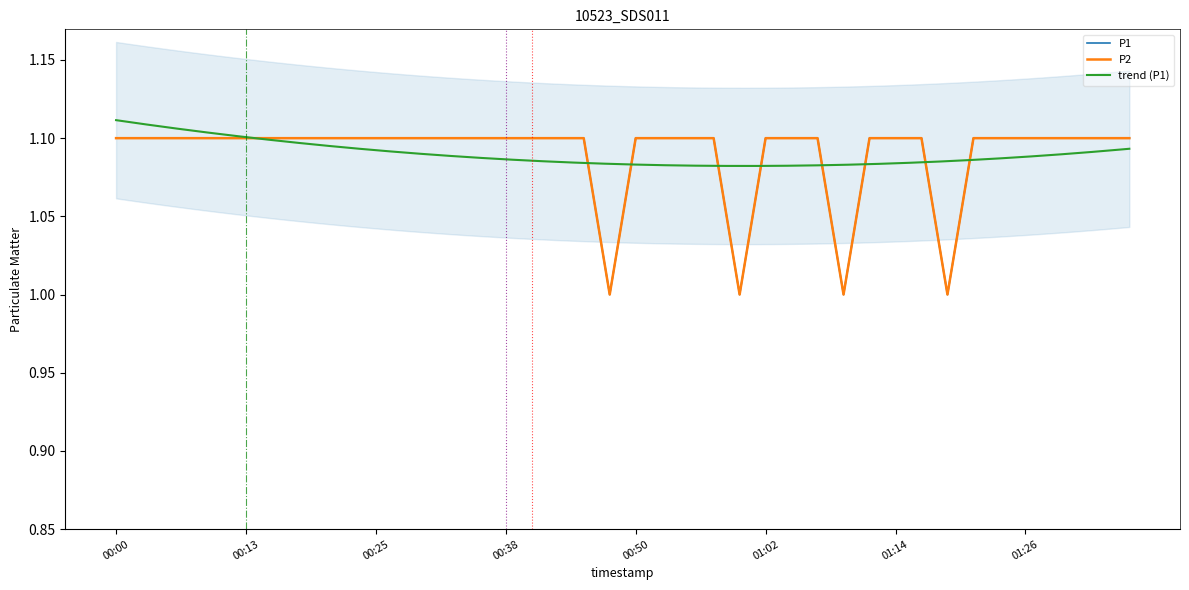

Reading left to right, transcribe all the data shown in this chart.

P1: 00:00=1.1	00:02=1.1	00:05=1.1	00:07=1.1	00:10=1.1	00:13=1.1	00:15=1.1	00:18=1.1	00:20=1.1	00:23=1.1	00:25=1.1	00:28=1.1	00:30=1.1	00:33=1.1	00:35=1.1	00:38=1.1	00:40=1.1	00:43=1.1	00:45=1.1	00:47=1.0	00:50=1.1	00:52=1.1	00:55=1.1	00:57=1.1	01:00=1.0	01:02=1.1	01:05=1.1	01:07=1.1	01:09=1.0	01:12=1.1	01:14=1.1	01:17=1.1	01:19=1.0	01:22=1.1	01:24=1.1	01:26=1.1	01:29=1.1	01:31=1.1	01:34=1.1	01:36=1.1
P2: 00:00=1.1	00:02=1.1	00:05=1.1	00:07=1.1	00:10=1.1	00:13=1.1	00:15=1.1	00:18=1.1	00:20=1.1	00:23=1.1	00:25=1.1	00:28=1.1	00:30=1.1	00:33=1.1	00:35=1.1	00:38=1.1	00:40=1.1	00:43=1.1	00:45=1.1	00:47=1.0	00:50=1.1	00:52=1.1	00:55=1.1	00:57=1.1	01:00=1.0	01:02=1.1	01:05=1.1	01:07=1.1	01:09=1.0	01:12=1.1	01:14=1.1	01:17=1.1	01:19=1.0	01:22=1.1	01:24=1.1	01:26=1.1	01:29=1.1	01:31=1.1	01:34=1.1	01:36=1.1